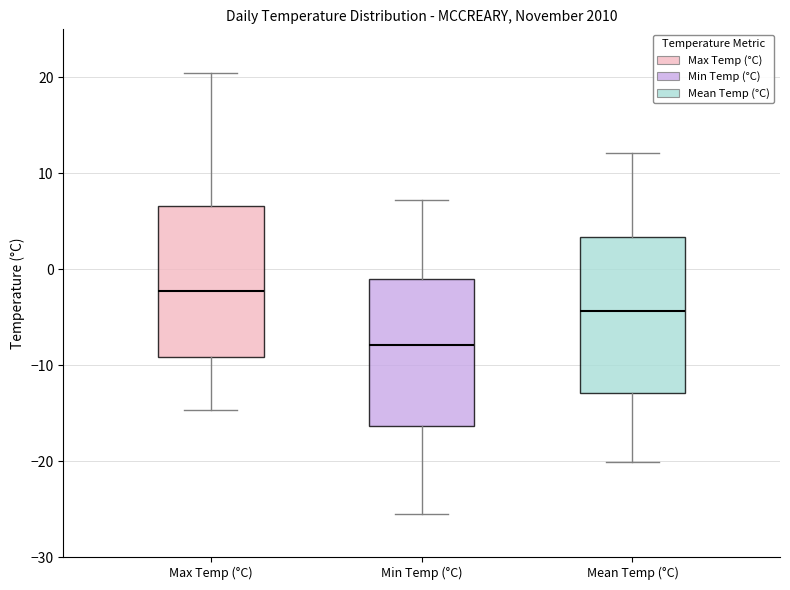

Reading left to right, transcribe this box plot: for each box, give where its median line is, the range the box spans, and where its two whiskers end, as read against the y-axis. The values are not printed on the chart, so give them approximately, as read against the axis.

Max Temp (°C): median -2, box -9 to 7, whiskers -15 to 21
Min Temp (°C): median -8, box -16 to -1, whiskers -25 to 7
Mean Temp (°C): median -4, box -13 to 3, whiskers -20 to 12